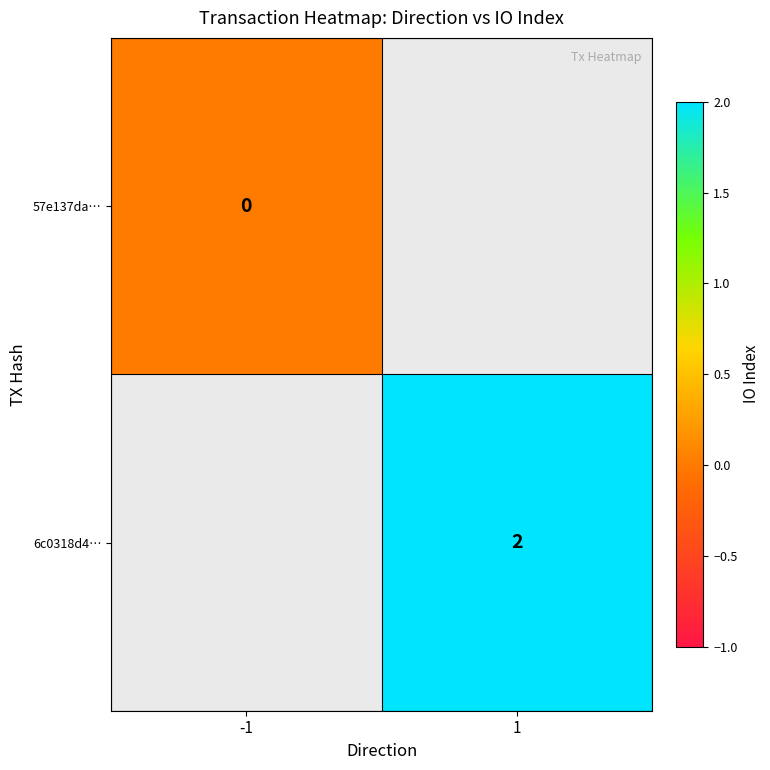

Is the value of 57e137da… at -1 greater than the value of 6c0318d4… at 1?

No